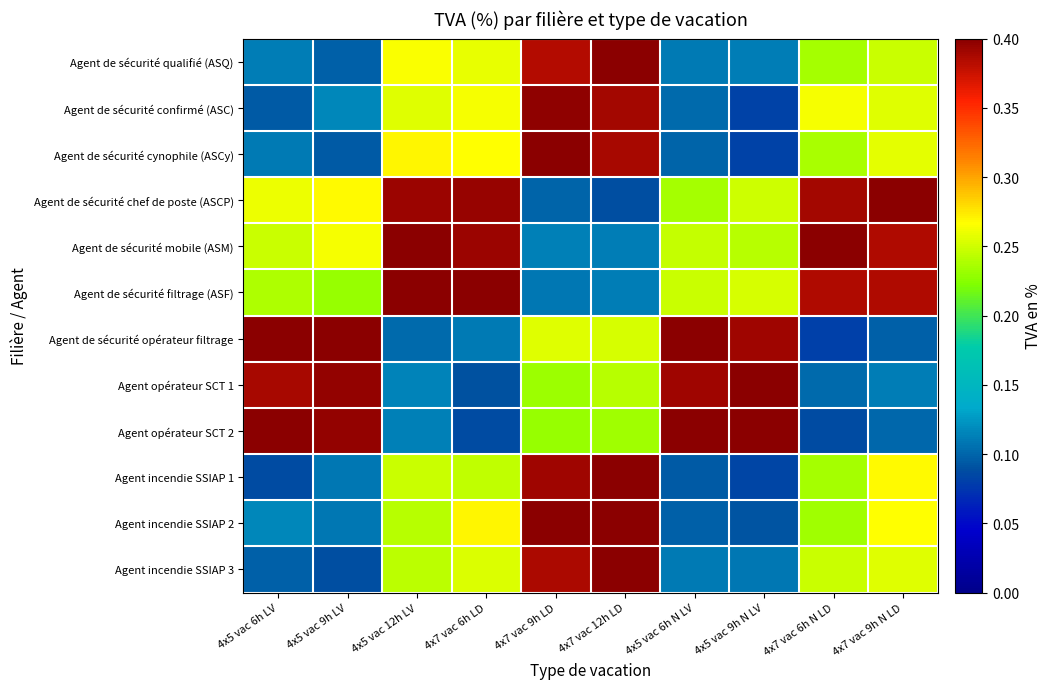

At 4x7 vac 12h LD, list the series in order from largest to smallest.

Agent de sécurité qualifié (ASQ), Agent incendie SSIAP 3, Agent incendie SSIAP 2, Agent incendie SSIAP 1, Agent de sécurité confirmé (ASC), Agent de sécurité cynophile (ASCy), Agent de sécurité opérateur filtrage, Agent opérateur SCT 1, Agent opérateur SCT 2, Agent de sécurité mobile (ASM), Agent de sécurité filtrage (ASF), Agent de sécurité chef de poste (ASCP)